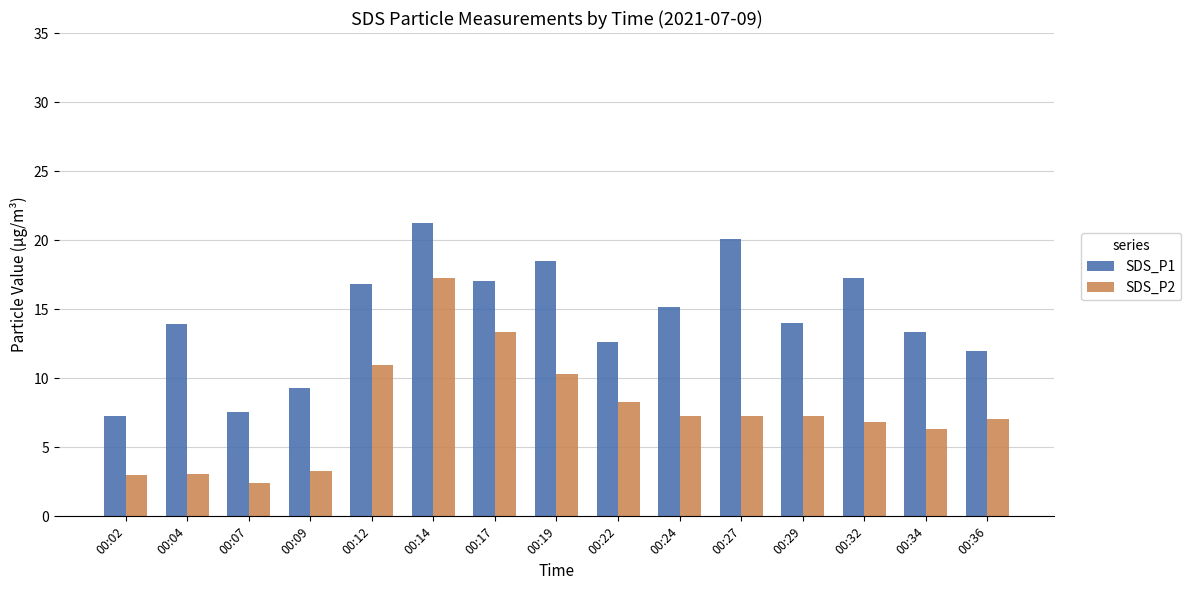

What is the spread (max minus min) of values at 00:29?

6.7